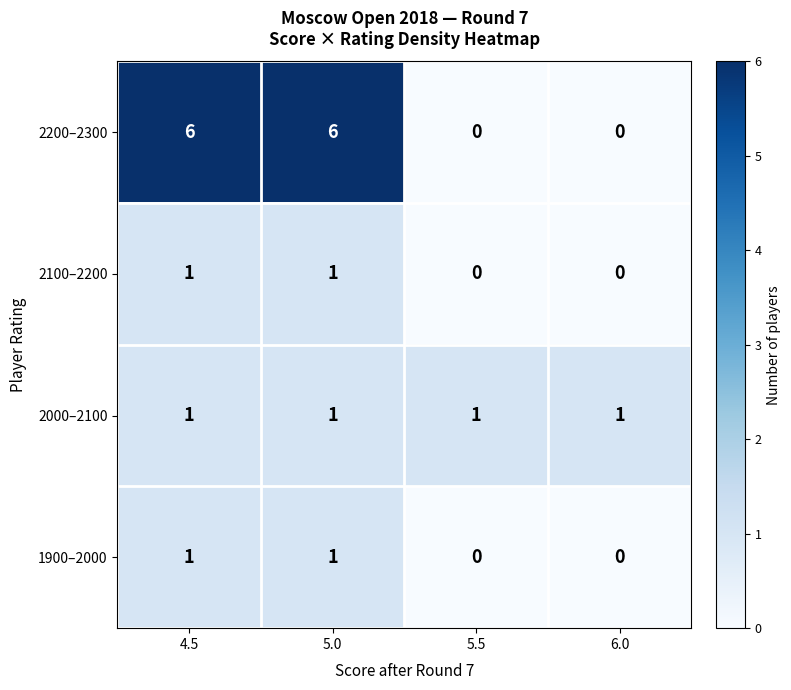

The 1900–2000 series shows 1 at 5.5. True or false?

False